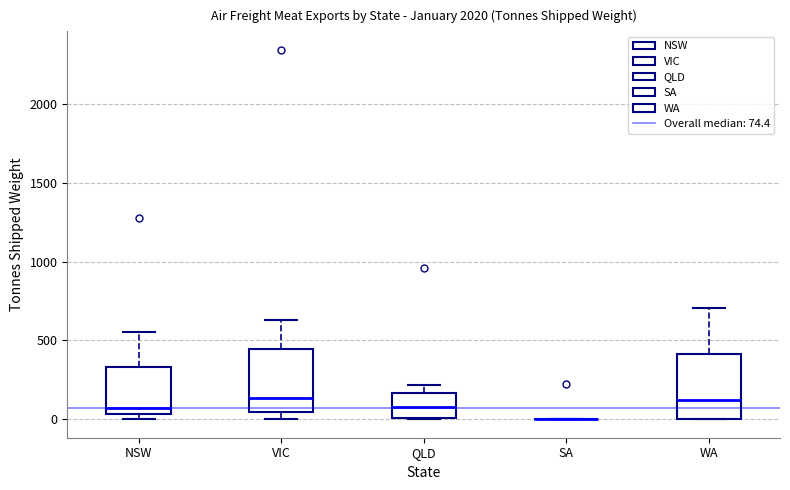

Where is the lower edge of the box for NSW on the y-axis? The values are not printed on the chart, so give them approximately, as read against the axis.

50